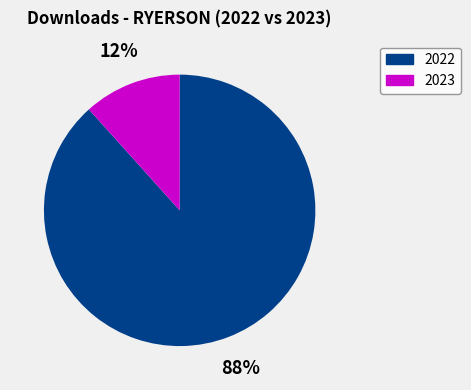

Which category accounts for the majority?

2022